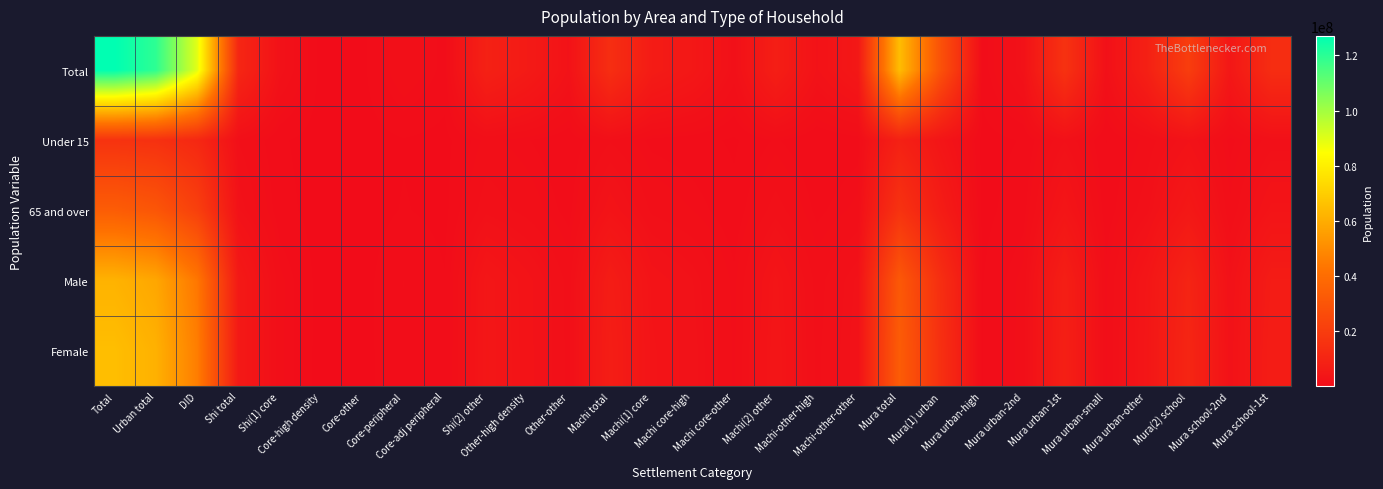

List the series in order of their peak value, highest first.

Total, Female, Male, 65 and over, Under 15